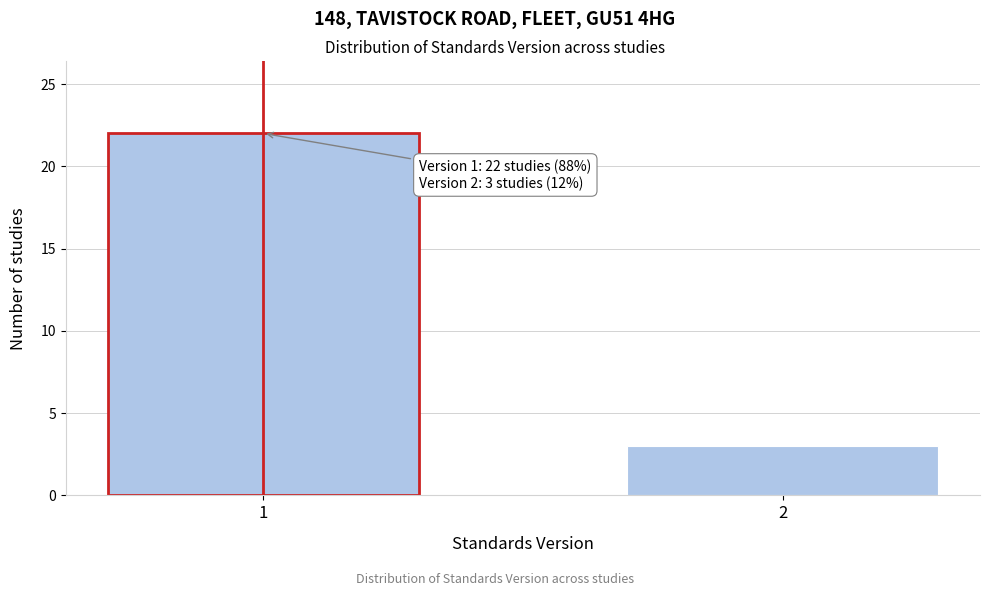

Reading left to right, what are all the values shown in this chart?

1=22	2=3